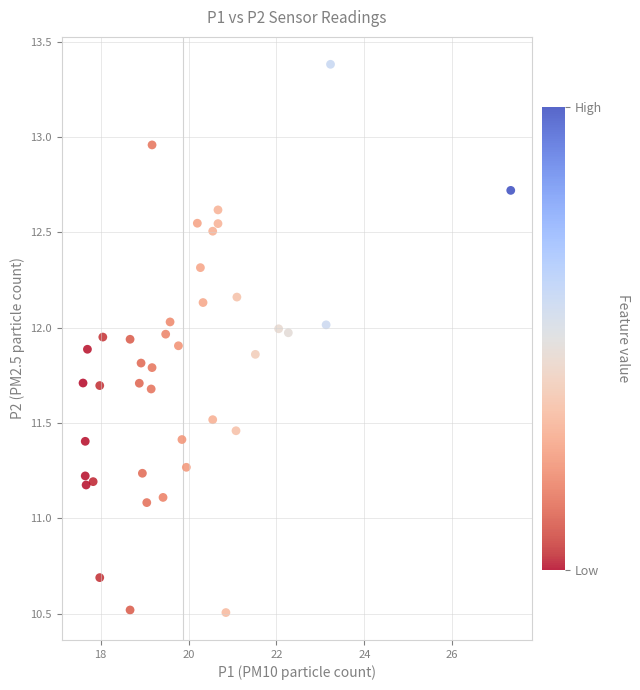

What is the range of Y values (max minus min)?

2.9